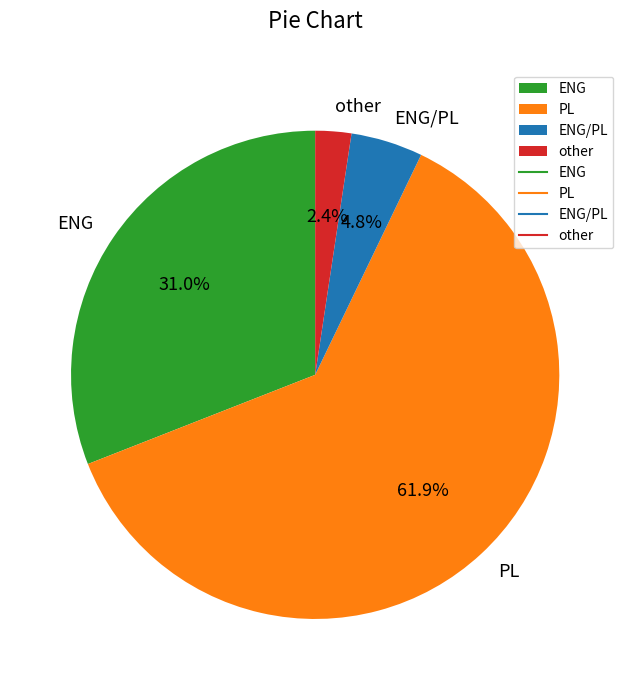

Which category has the smallest portion of the pie?

other